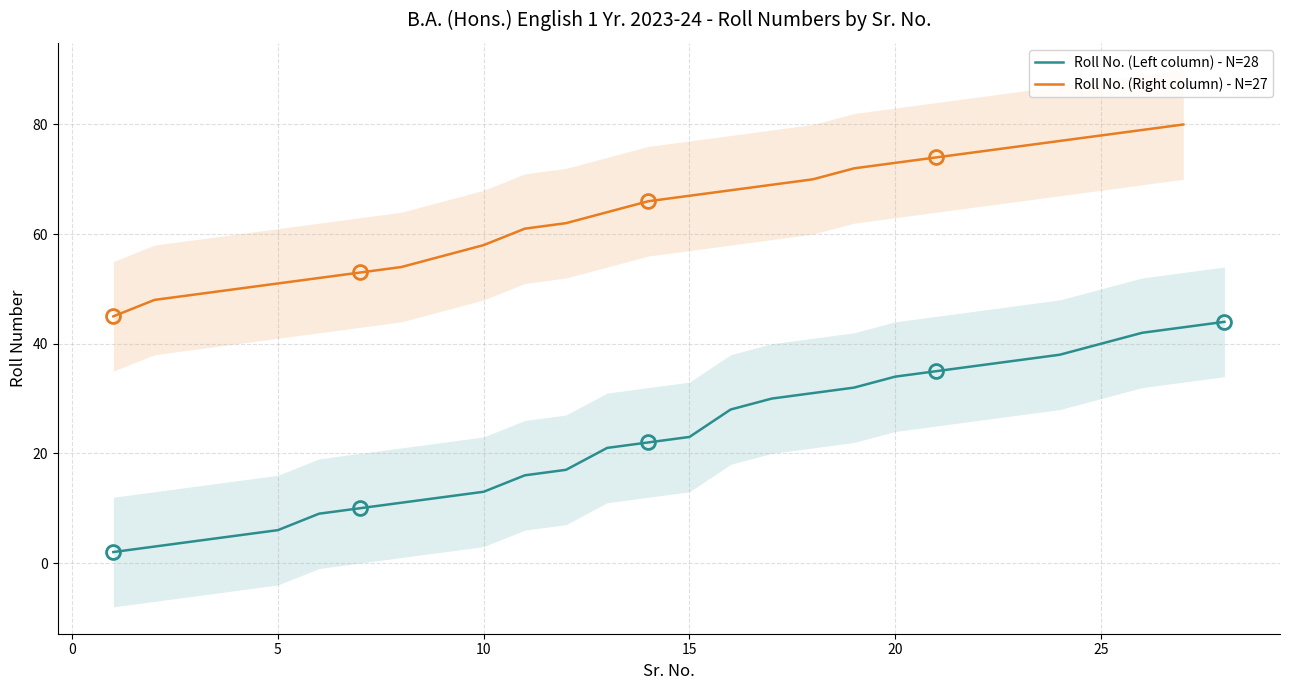

Is the value of Roll No. (Right column) - N=27 at 20 greater than the value of Roll No. (Left column) - N=28 at −5?

Yes